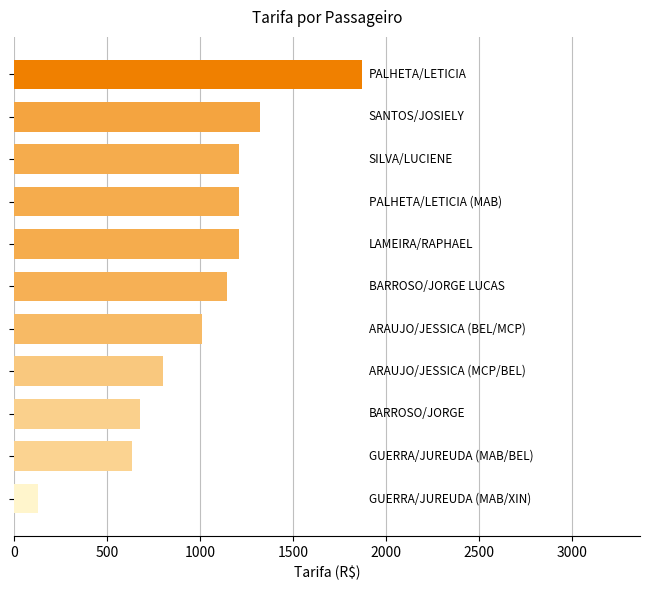

Reading top to bottom, list all the values displayed in this chart.

1869.8	1324.2	1211.5	1211.5	1211.5	1146.0	1009.6	799.3	678.9	636.2	130.5